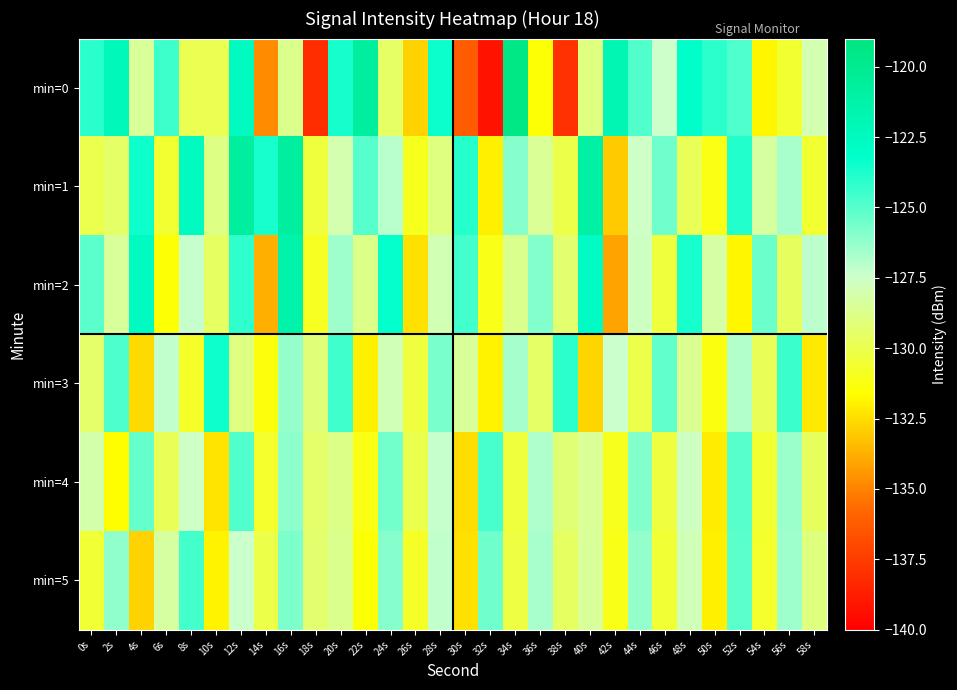

Reading left to right, transcribe all the data shown in this chart.

min=0: 0s=-124.1	2s=-122.3	4s=-128.5	6s=-124.5	8s=-129.9	10s=-129.9	12s=-122.6	14s=-134.7	16s=-128.7	18s=-138.1	20s=-123.7	22s=-120.8	24s=-129.5	26s=-132.8	28s=-123.4	30s=-136.2	32s=-139.1	34s=-119.4	36s=-131.5	38s=-137.9	40s=-128.9	42s=-121.8	44s=-124.9	46s=-127.4	48s=-123.2	50s=-124.1	52s=-124.8	54s=-131.8	56s=-130.6	58s=-128.0
min=1: 0s=-130.0	2s=-129.5	4s=-123.5	6s=-130.6	8s=-122.5	10s=-128.8	12s=-120.7	14s=-123.7	16s=-120.7	18s=-130.4	20s=-128.0	22s=-125.0	24s=-127.0	26s=-131.0	28s=-129.0	30s=-124.0	32s=-132.0	34s=-126.0	36s=-128.5	38s=-130.1	40s=-121.0	42s=-133.0	44s=-127.5	46s=-125.5	48s=-129.8	50s=-131.2	52s=-123.9	54s=-128.3	56s=-126.7	58s=-130.6
min=2: 0s=-125.1	2s=-128.4	4s=-122.7	6s=-131.5	8s=-127.3	10s=-129.6	12s=-124.2	14s=-133.8	16s=-121.4	18s=-130.9	20s=-126.5	22s=-128.8	24s=-123.3	26s=-132.4	28s=-127.9	30s=-124.6	32s=-131.1	34s=-128.7	36s=-125.9	38s=-129.3	40s=-122.8	42s=-134.1	44s=-127.6	46s=-130.4	48s=-123.7	50s=-128.2	52s=-131.8	54s=-125.4	56s=-129.7	58s=-127.1
min=3: 0s=-129.4	2s=-124.8	4s=-132.6	6s=-127.2	8s=-130.8	10s=-123.5	12s=-128.9	14s=-131.4	16s=-126.3	18s=-129.1	20s=-124.5	22s=-132.0	24s=-127.8	26s=-130.3	28s=-125.7	30s=-128.4	32s=-131.9	34s=-126.6	36s=-129.5	38s=-124.1	40s=-132.7	42s=-127.4	44s=-130.1	46s=-125.2	48s=-128.6	50s=-131.3	52s=-126.9	54s=-129.8	56s=-124.4	58s=-132.2
min=4: 0s=-128.1	2s=-131.6	4s=-125.3	6s=-129.8	8s=-127.5	10s=-132.3	12s=-124.9	14s=-130.7	16s=-126.1	18s=-129.4	20s=-128.8	22s=-131.2	24s=-125.6	26s=-130.0	28s=-127.3	30s=-132.5	32s=-124.7	34s=-130.4	36s=-126.8	38s=-129.2	40s=-128.5	42s=-131.0	44s=-125.9	46s=-130.3	48s=-127.6	50s=-132.1	52s=-125.0	54s=-130.6	56s=-126.4	58s=-129.7
min=5: 0s=-130.5	2s=-126.2	4s=-132.8	6s=-128.3	8s=-124.6	10s=-131.9	12s=-127.4	14s=-130.1	16s=-125.8	18s=-129.3	20s=-128.7	22s=-131.5	24s=-126.0	26s=-130.8	28s=-127.2	30s=-132.4	32s=-125.5	34s=-130.2	36s=-126.7	38s=-129.6	40s=-128.4	42s=-131.1	44s=-126.3	46s=-130.5	48s=-127.8	50s=-132.0	52s=-125.1	54s=-130.7	56s=-126.5	58s=-129.0